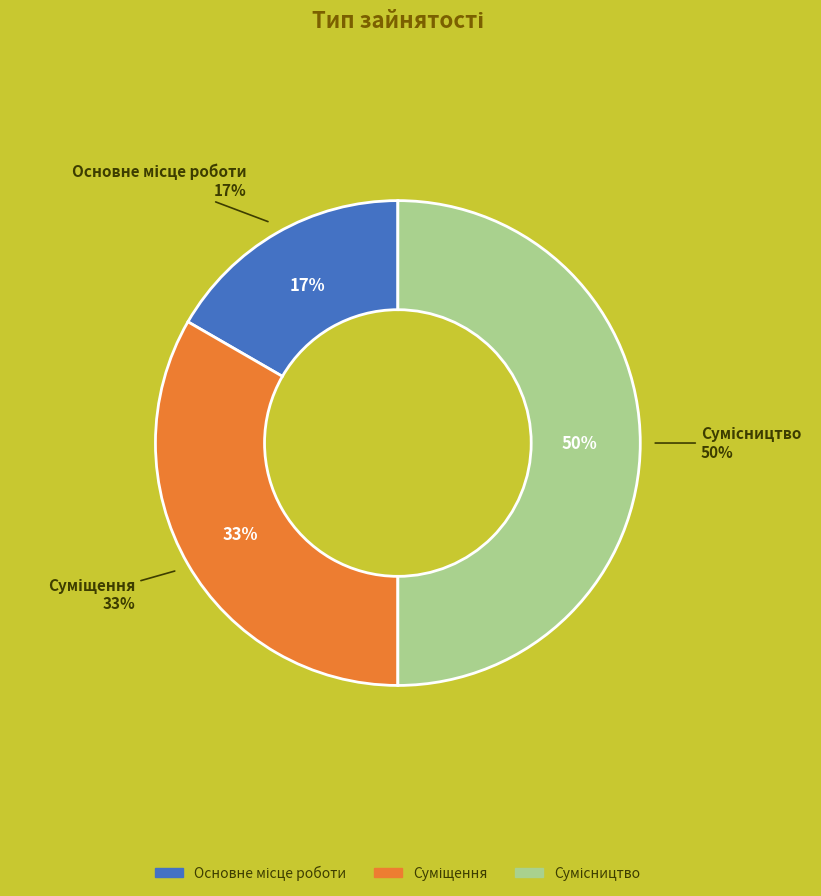

What is the ratio of the value at Основне місце роботи to the value at Суміщення?

0.5